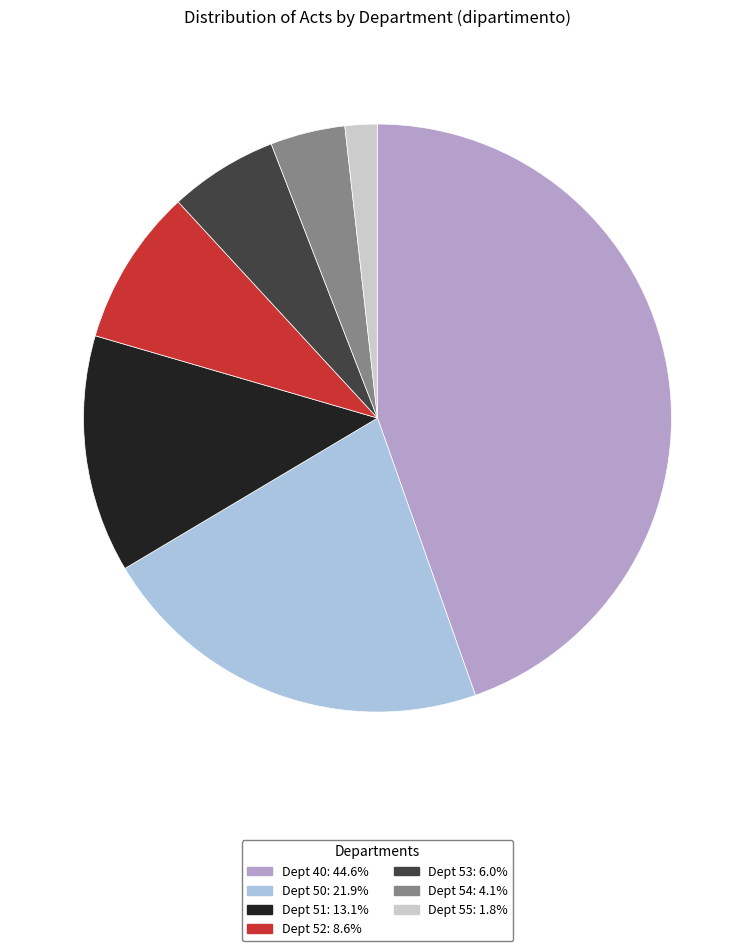

Is there any slice that represents more than half of the pie?

No